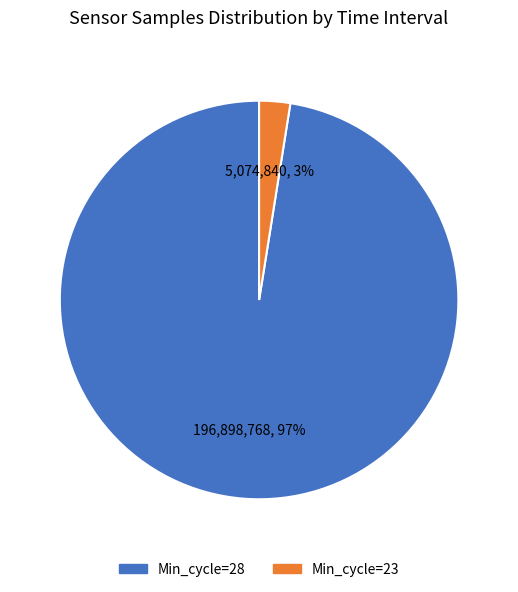

Is there any slice that represents more than half of the pie?

Yes